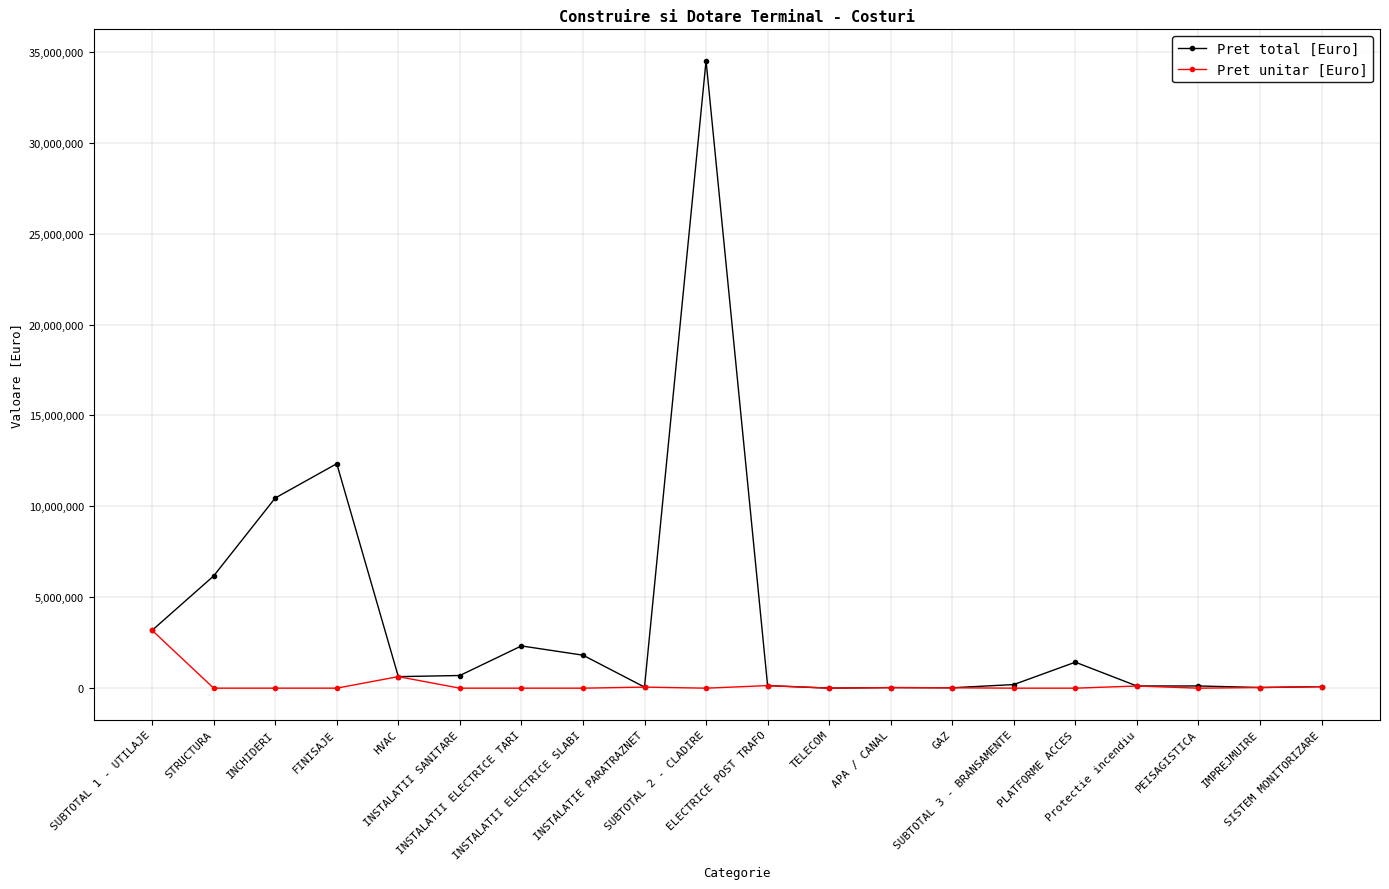

What position from the left is GAZ?

14